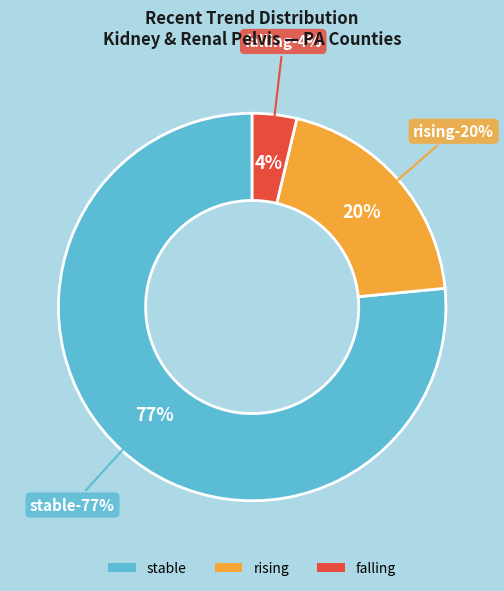

What percentage is the falling slice, to the nearest percent?

4%